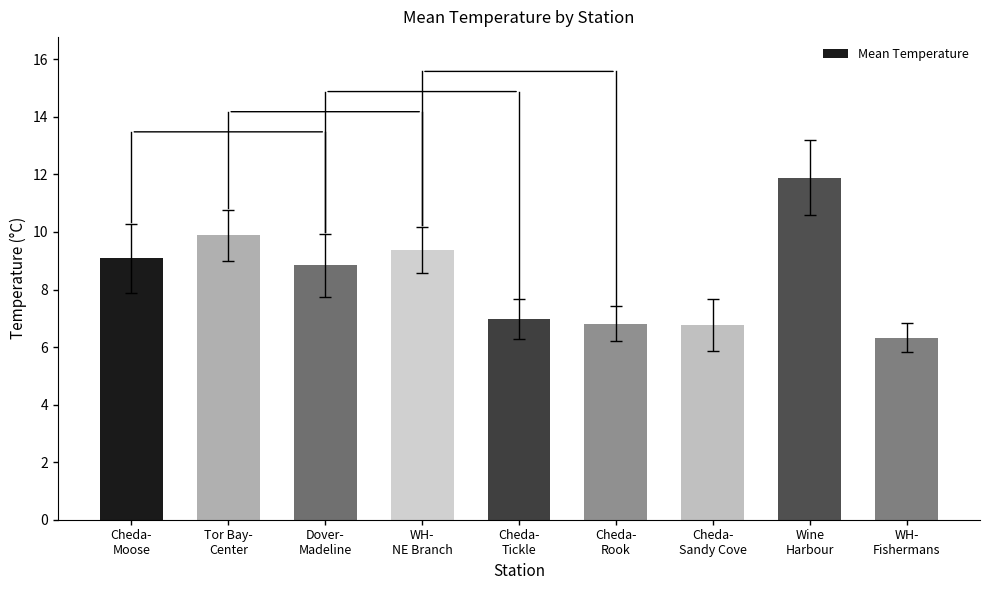

The chart shows a value of 11.9 at Wine
Harbour. True or false?

True